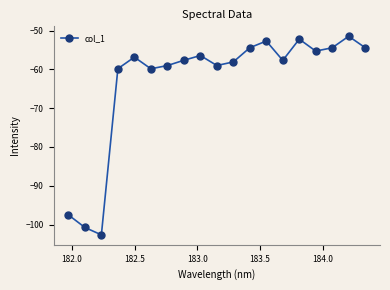

What is the value of the 3rd point from the left?

-102.7